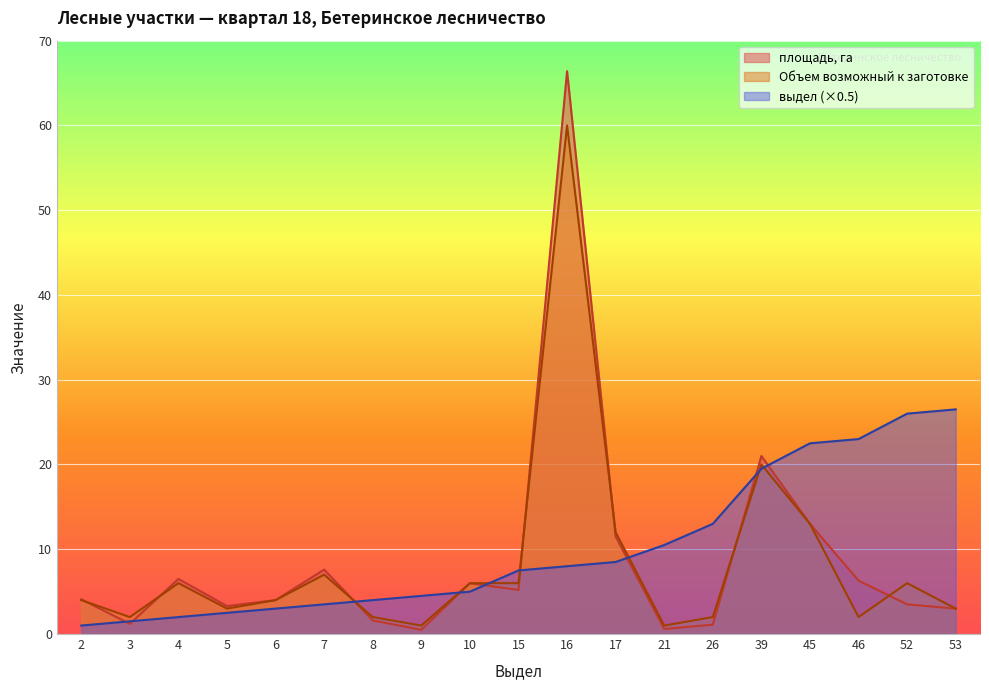

At which label does выдел first exceed 7?

15